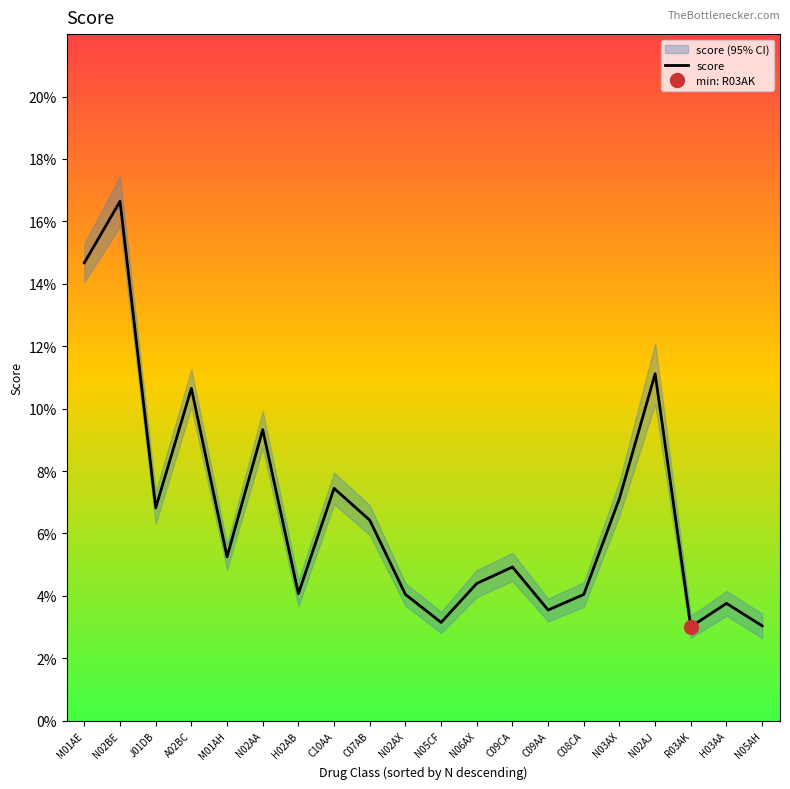

At which category does the data reach its first local peak?

N02BE